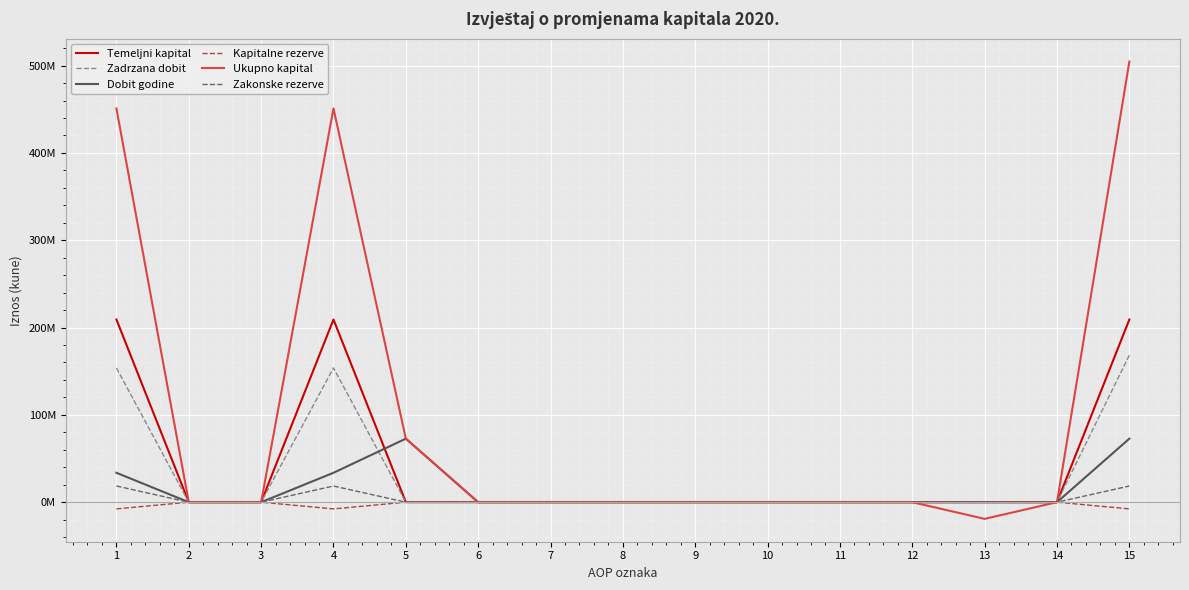

The Zadrzana dobit series shows 63709251 at 4. True or false?

False